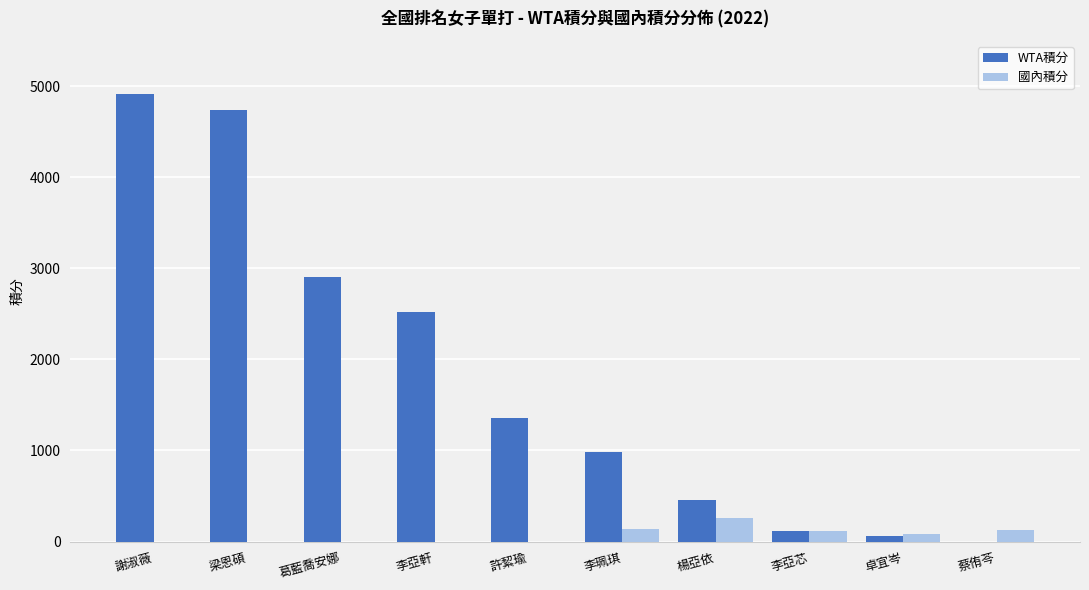

At which label is WTA積分 closest to 2460?

李亞軒